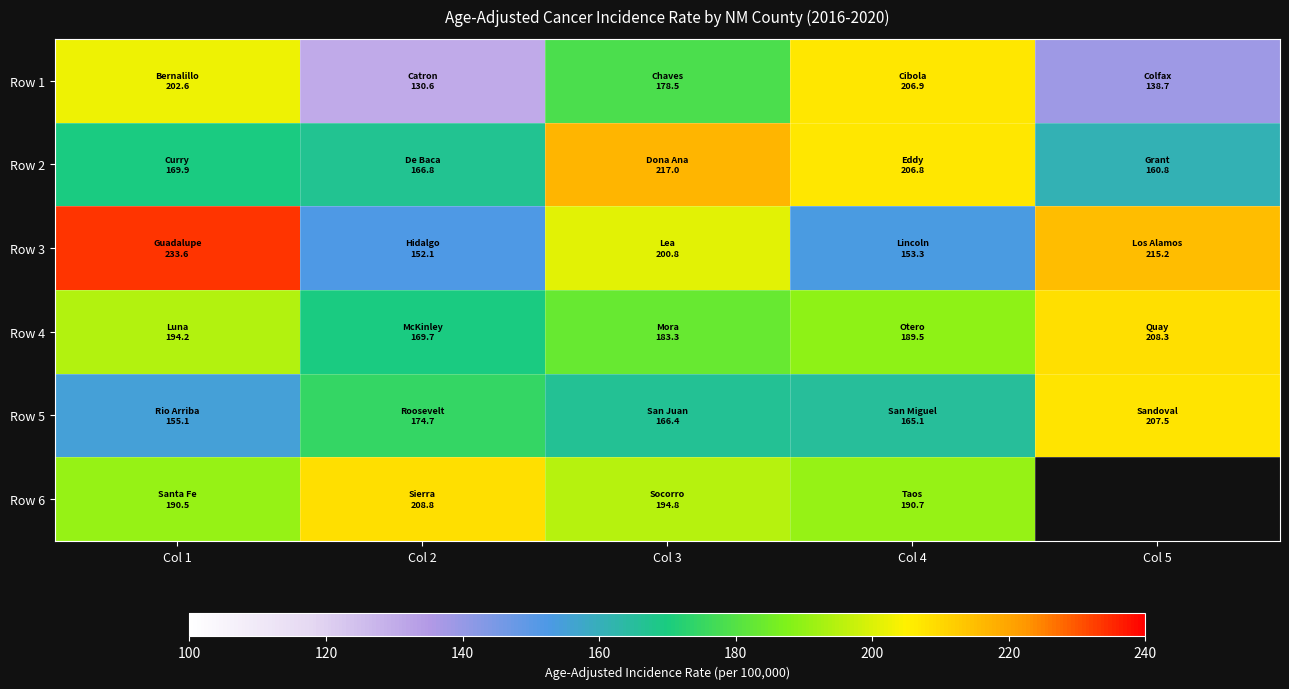

Which series has the largest range (max minus min)?

Row 3